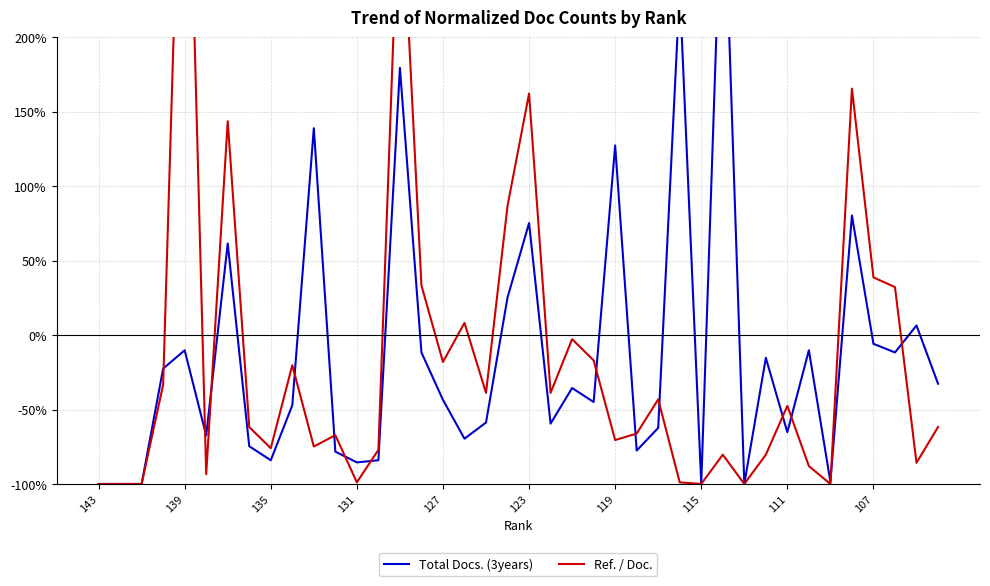

At how many categories does at least one series exceed 61?

10